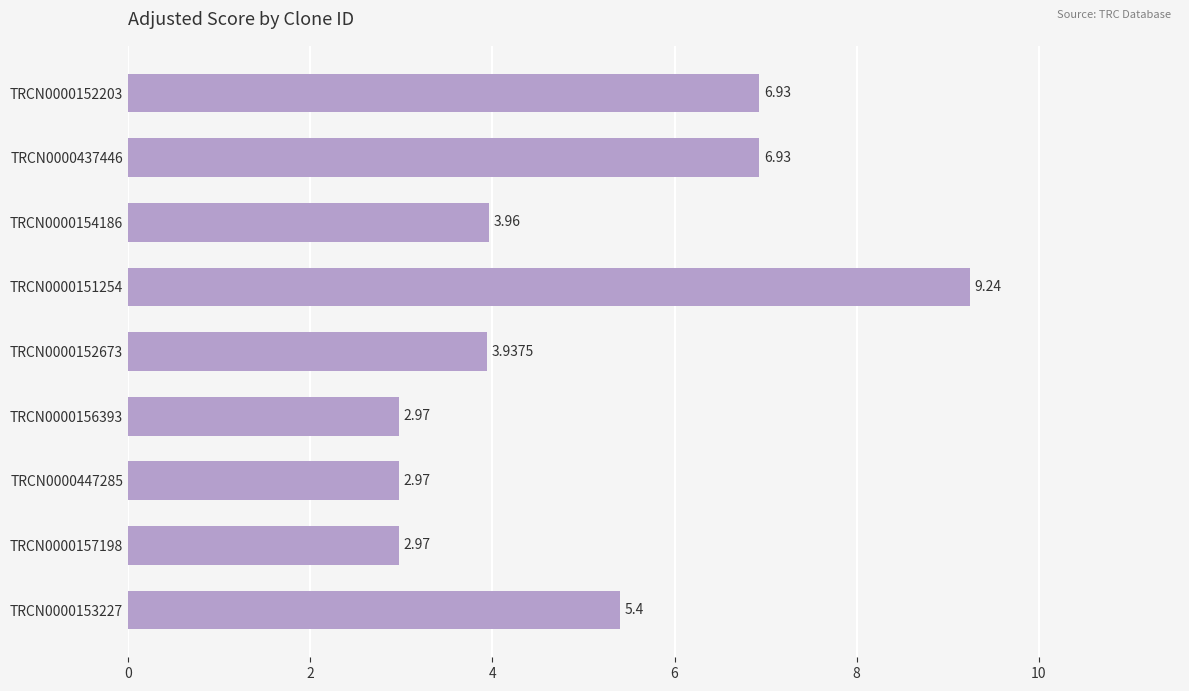

What is the greatest value displayed?

9.2